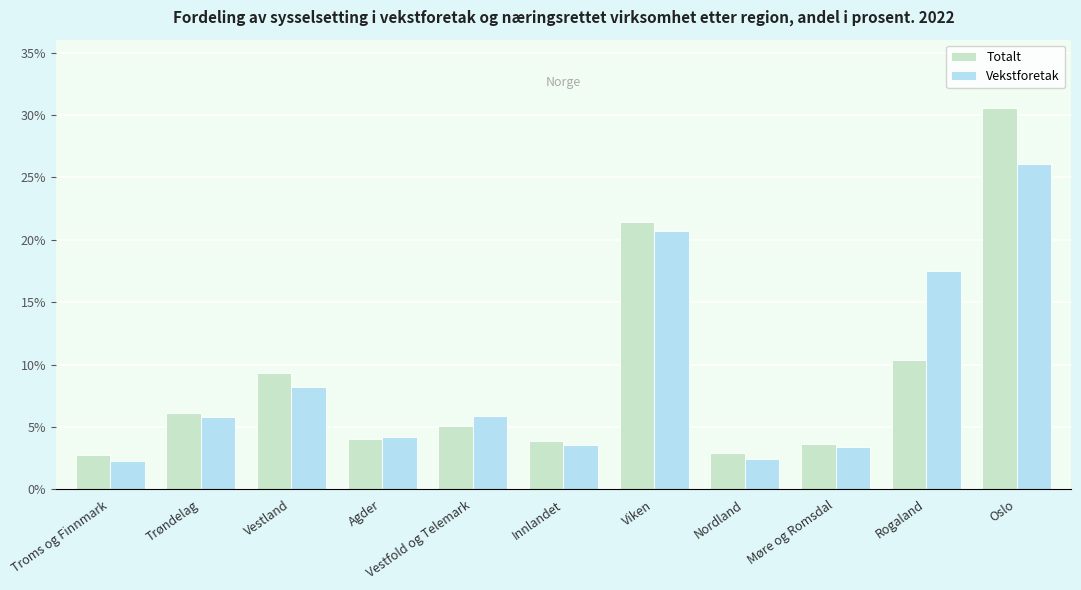

Which series has the largest total across all categories?

Vekstforetak